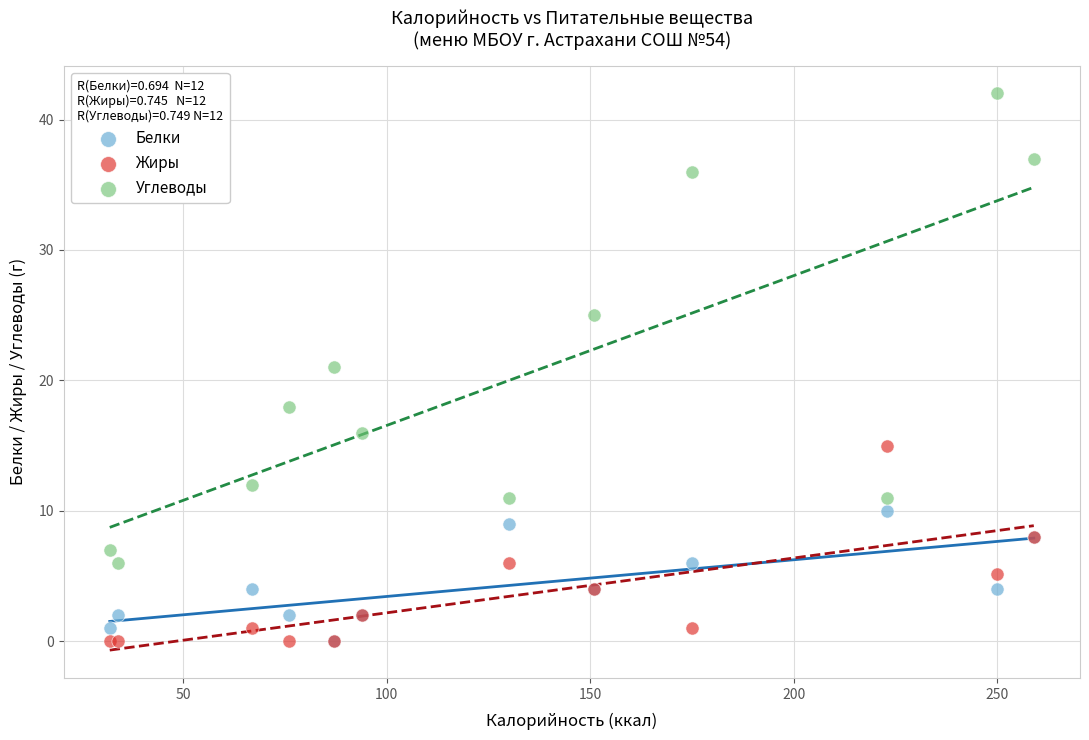

What are all the series names shown in the legend?

Белки, Жиры, Углеводы